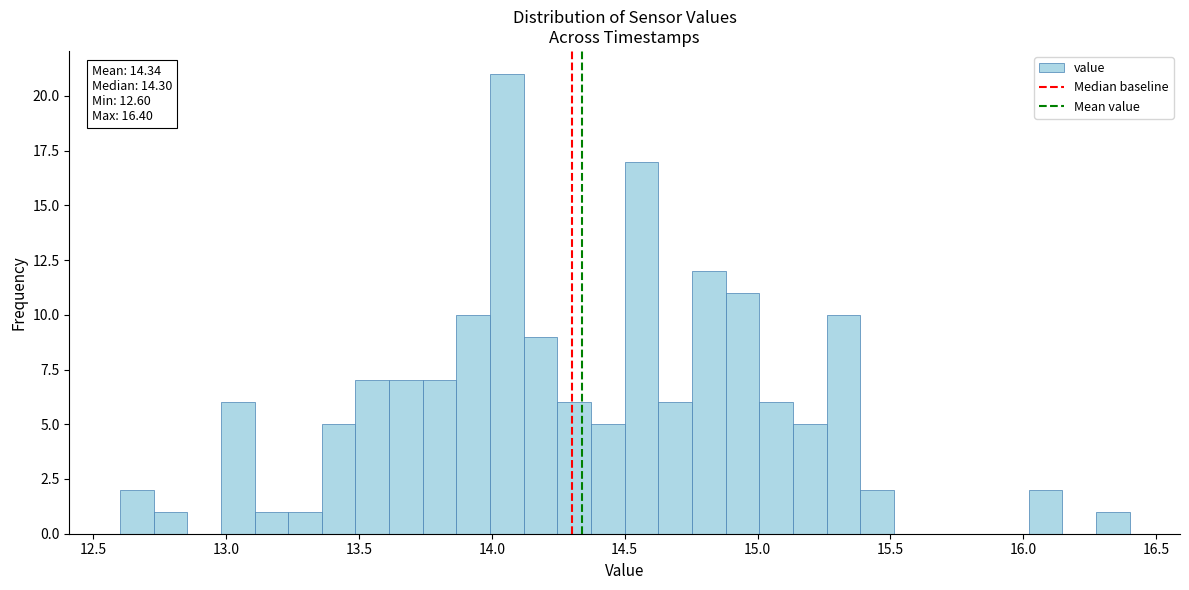

Around what value on the x-axis is the tallest bar? Give the approximate position of its centre, as read against the axis.

14.05